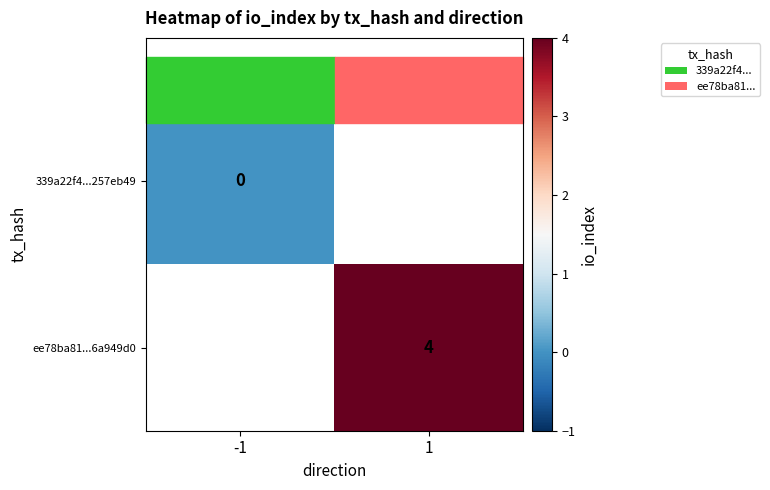

Which has a higher value, 1 or -1?

-1